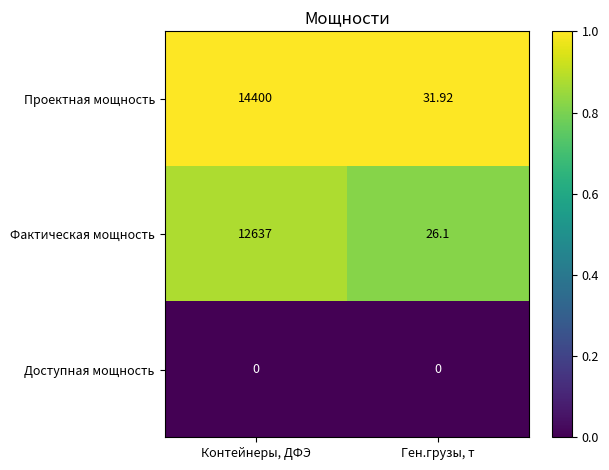

At which category does the chart reach its peak across all series?

Контейнеры, ДФЭ